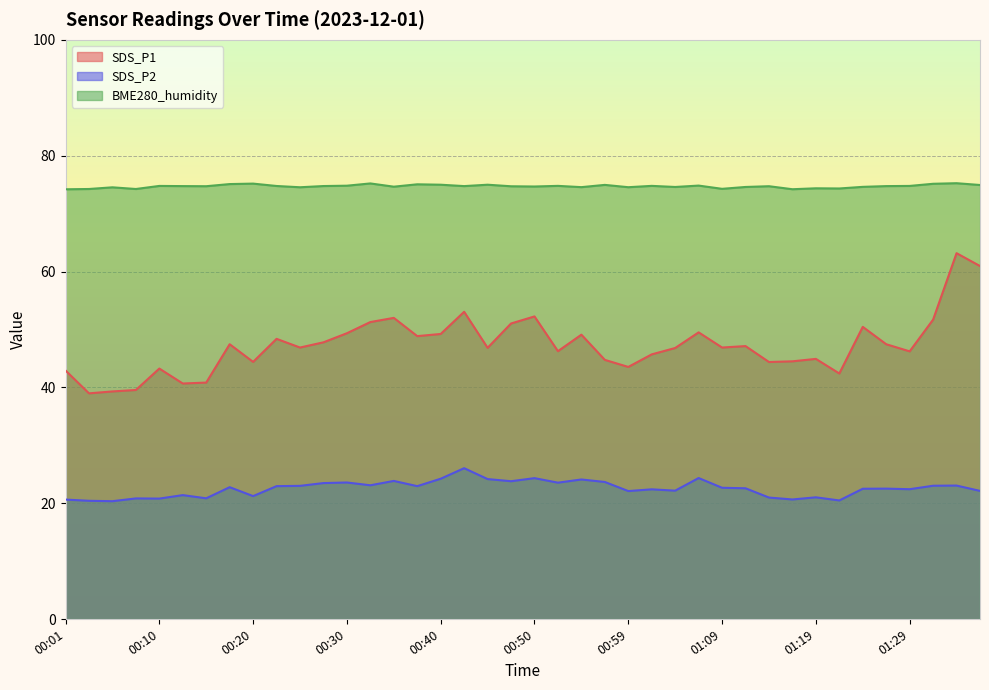

At which category does the chart reach its minimum across all series?

00:06